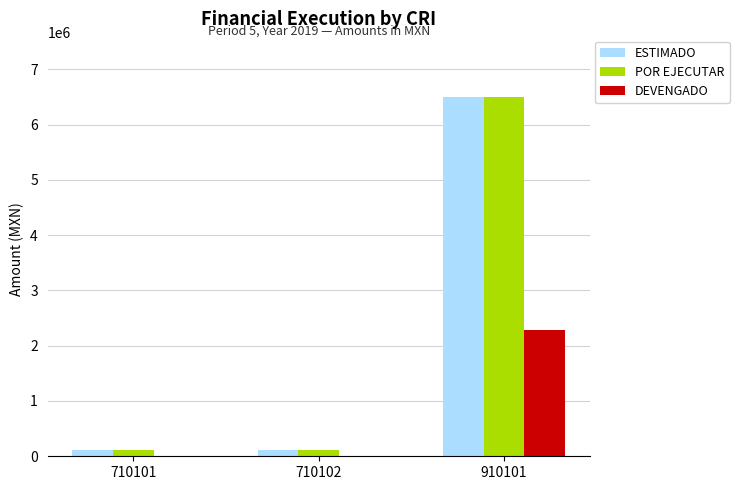

The value of DEVENGADO at 710102 is -965574.4. True or false?

False